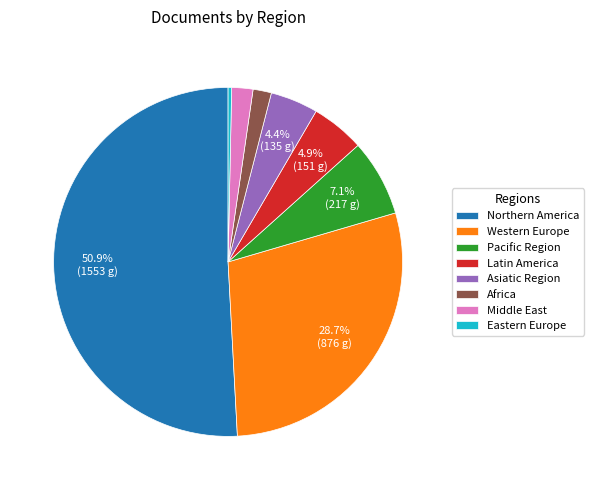

Between Northern America and Africa, which is larger?

Northern America